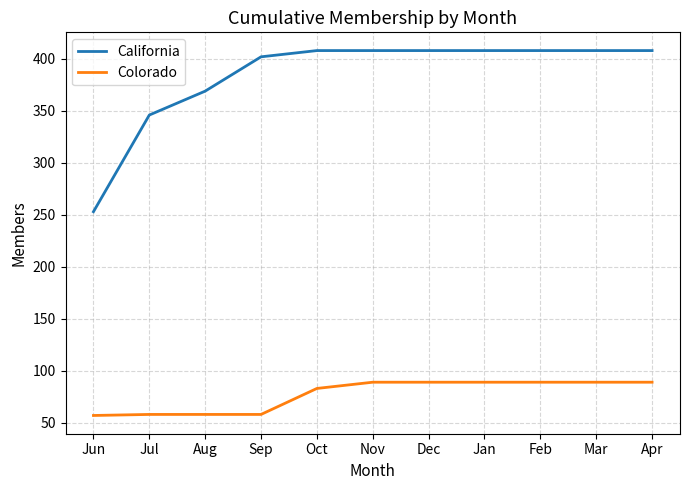

True or false: California has a value of 83 at Mar.

False